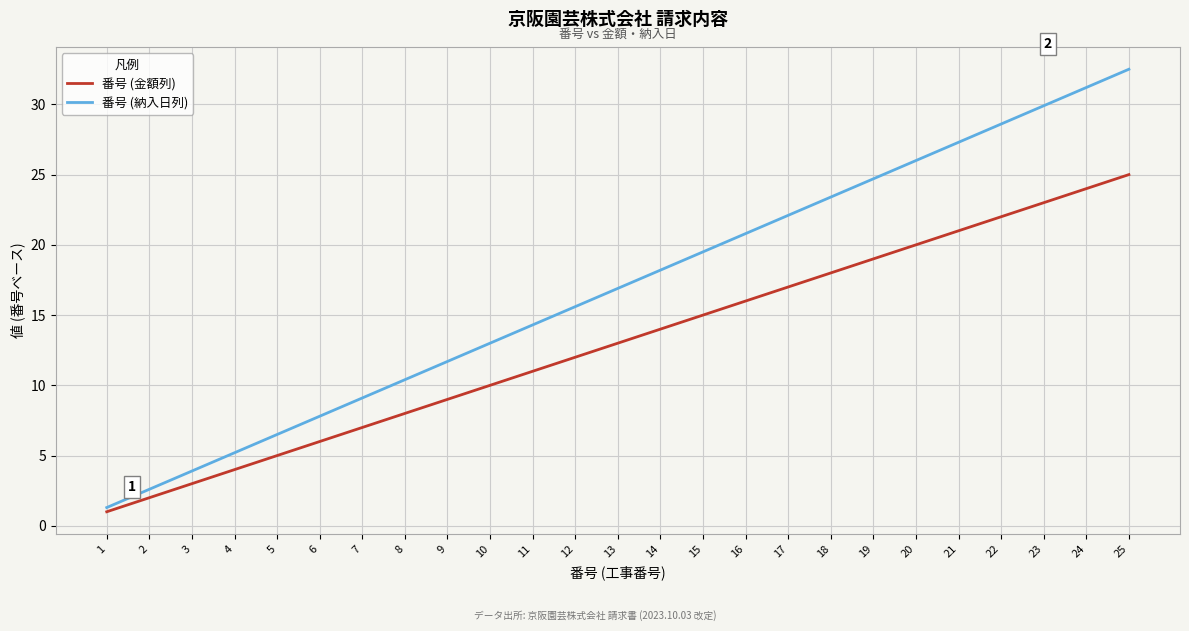

What is the sum of the 番号 (納入日列) values at 5 and 18?

29.9